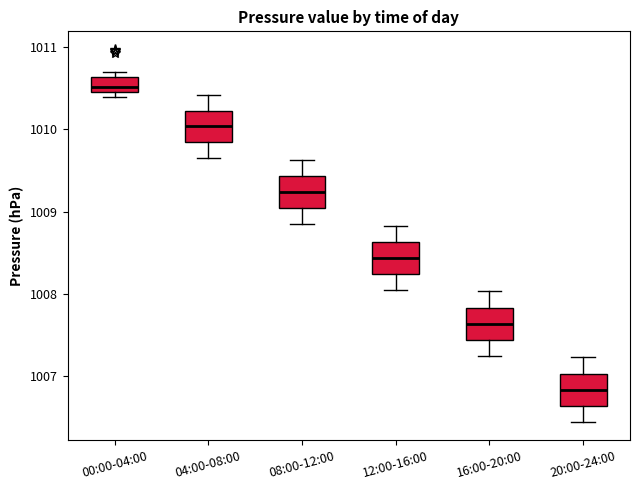

Reading left to right, read every box against the y-axis: the position of its median line, the range the box covers, and the ends of its whiskers. The values are not printed on the chart, so give them approximately, as read against the axis.

00:00-04:00: median 1010.5, box 1010.4 to 1010.6, whiskers 1010.4 (just below the box's lower edge) to 1010.7
04:00-08:00: median 1010.0, box 1009.8 to 1010.2, whiskers 1009.7 to 1010.4
08:00-12:00: median 1009.2, box 1009.0 to 1009.4, whiskers 1008.9 to 1009.6
12:00-16:00: median 1008.4, box 1008.2 to 1008.6, whiskers 1008.1 to 1008.8
16:00-20:00: median 1007.6, box 1007.4 to 1007.8, whiskers 1007.3 to 1008.0
20:00-24:00: median 1006.8, box 1006.6 to 1007.0, whiskers 1006.5 to 1007.2